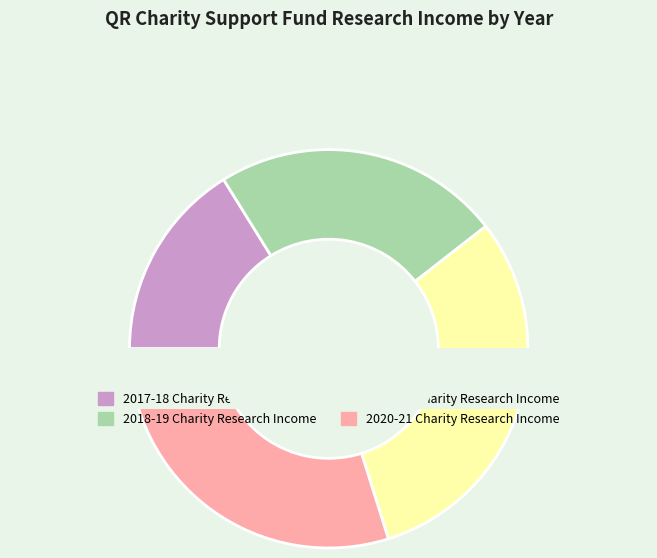

To the nearest percent, what is the difference between the largest and smallest slice percentages?

15%